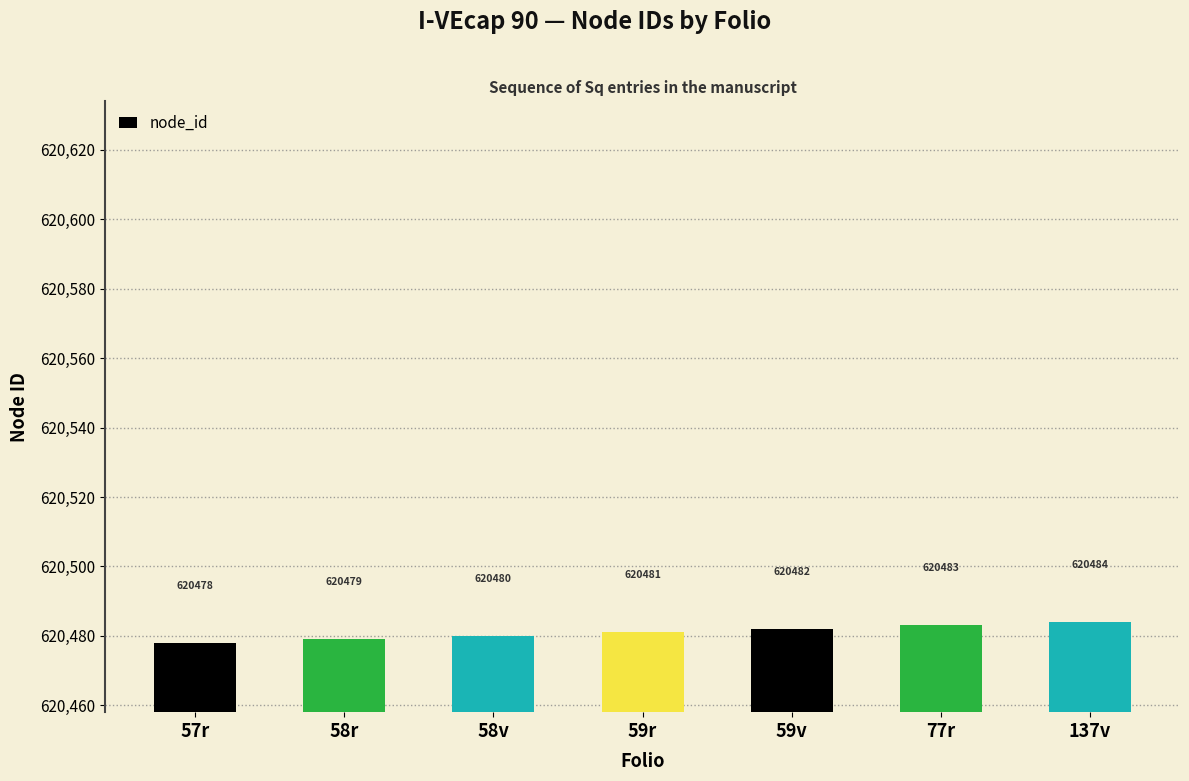

Rank the categories by value from highest to lowest.

137v, 77r, 59v, 59r, 58v, 58r, 57r